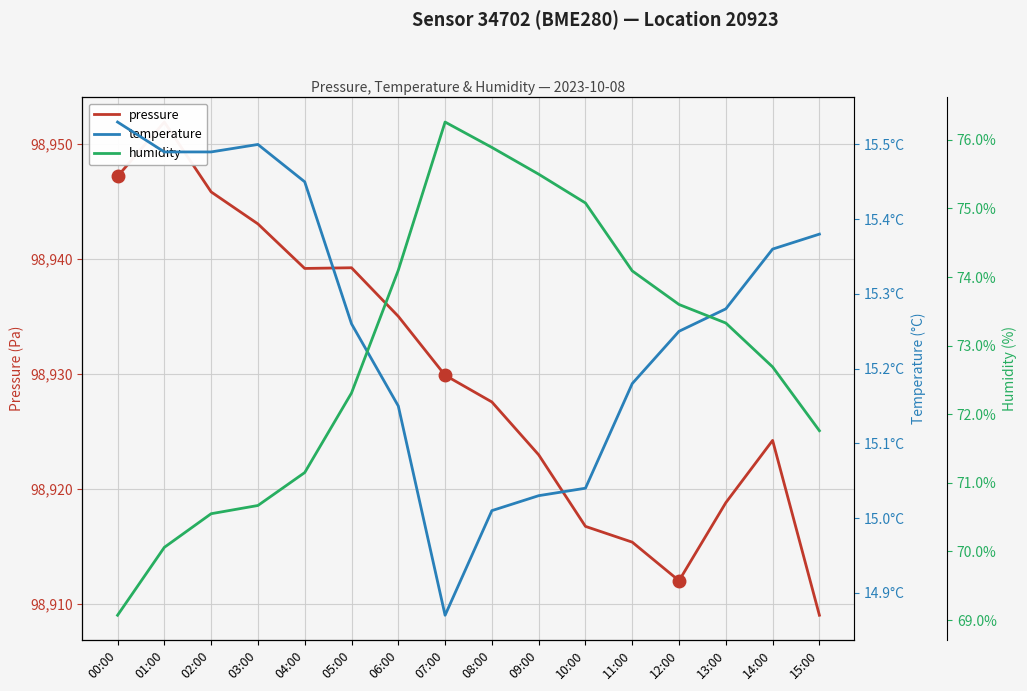

At which category does the chart reach its minimum across all series?

07:00